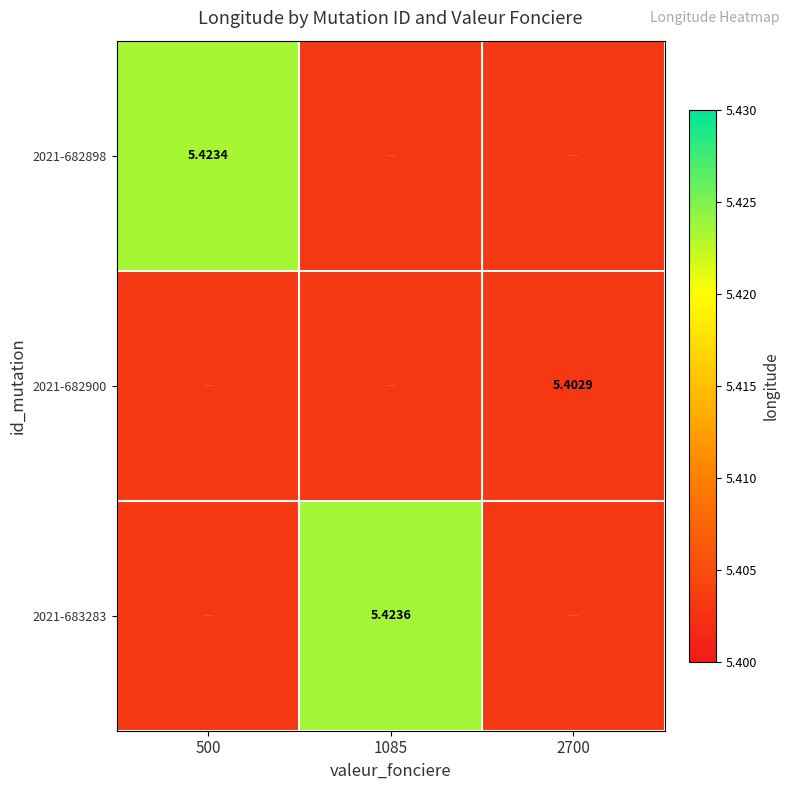

What is the sum of all 2021-682898 values?

16.2